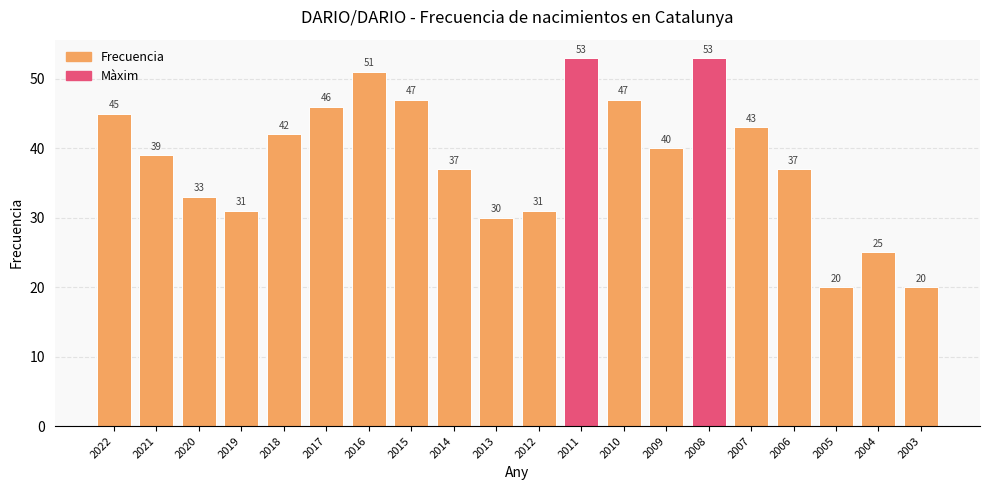

What is the value of the 19th bar from the left?

25